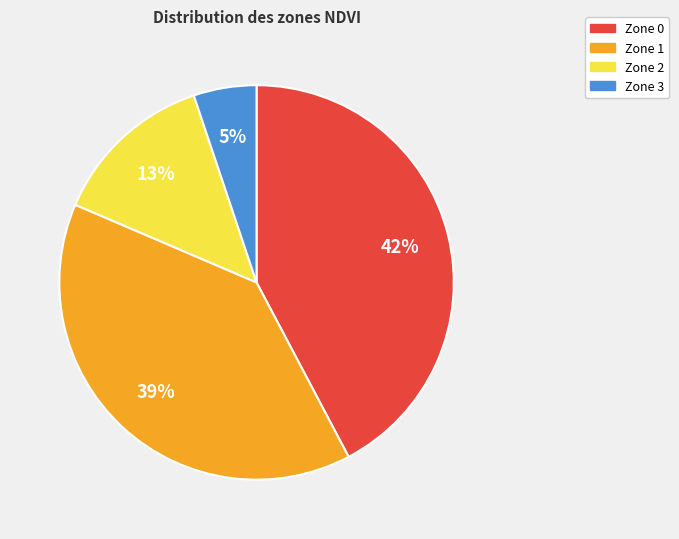

To the nearest percent, what portion does Zone 0 represent?

42%